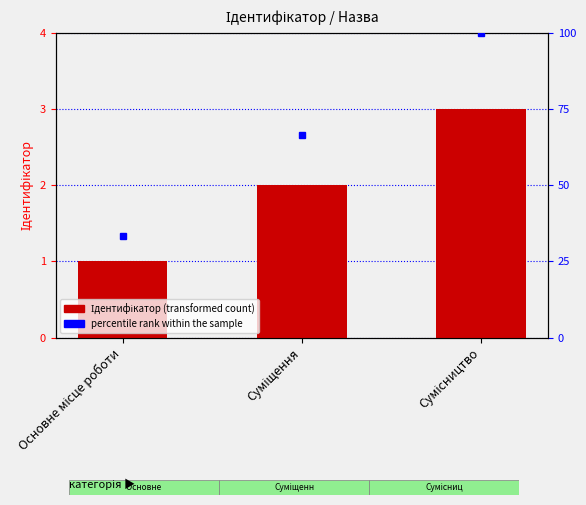

The value of percentile rank within the sample at Сумісництво is 100.0. True or false?

True